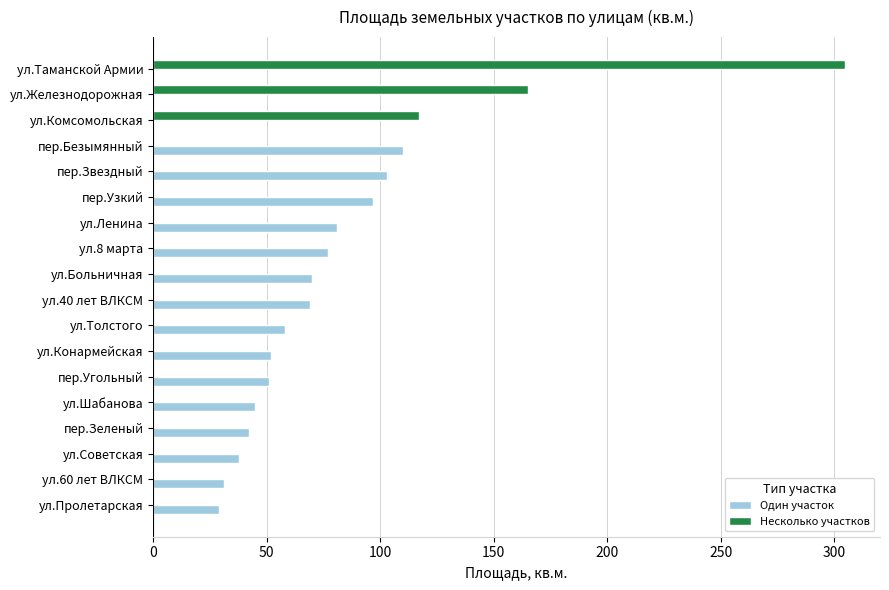

What is the maximum value shown in the chart?

305